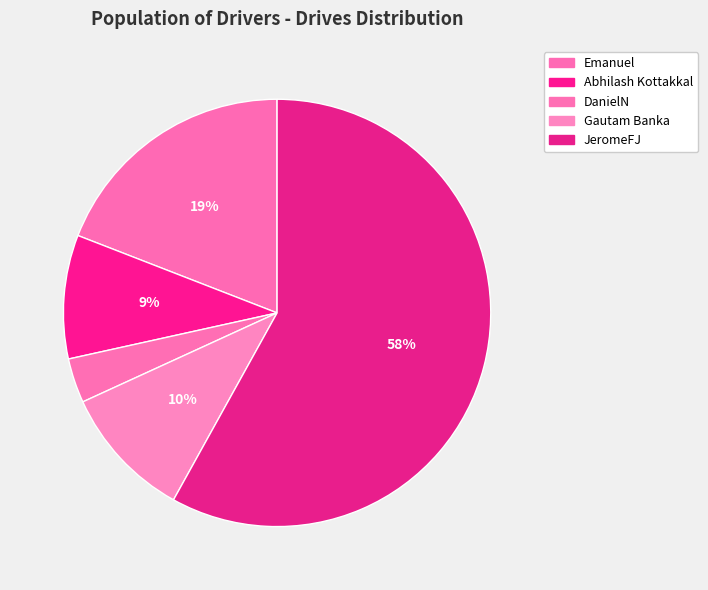

Is it true that Emanuel is 8% of the pie?

False